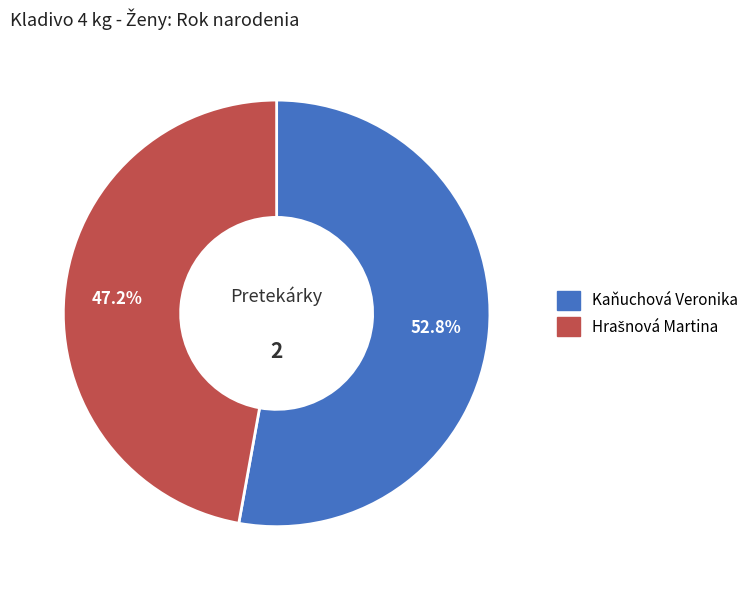

Which slice represents more than half of the pie?

Kaňuchová Veronika